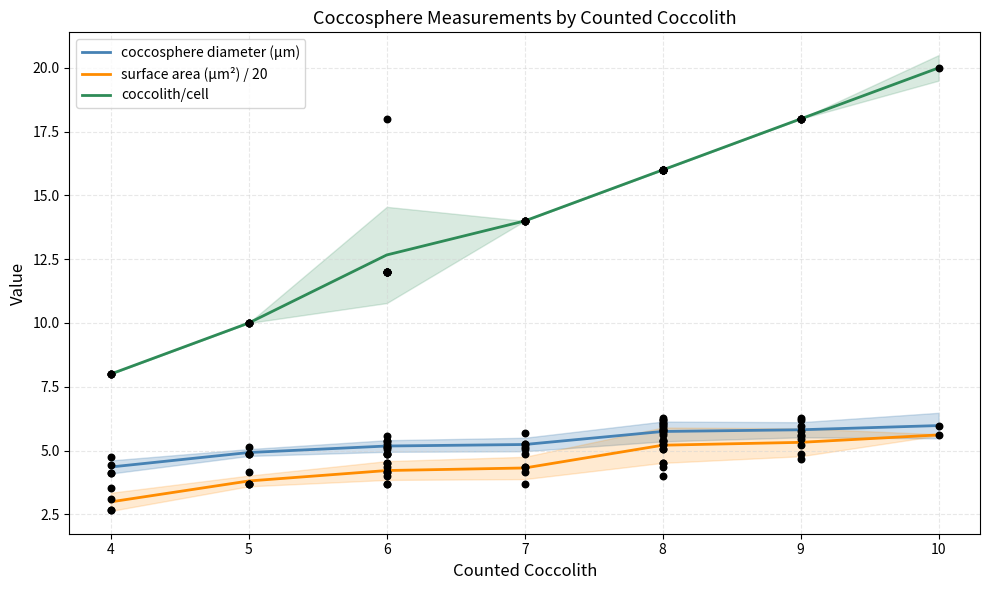

Which series has the largest total across all categories?

coccolith/cell